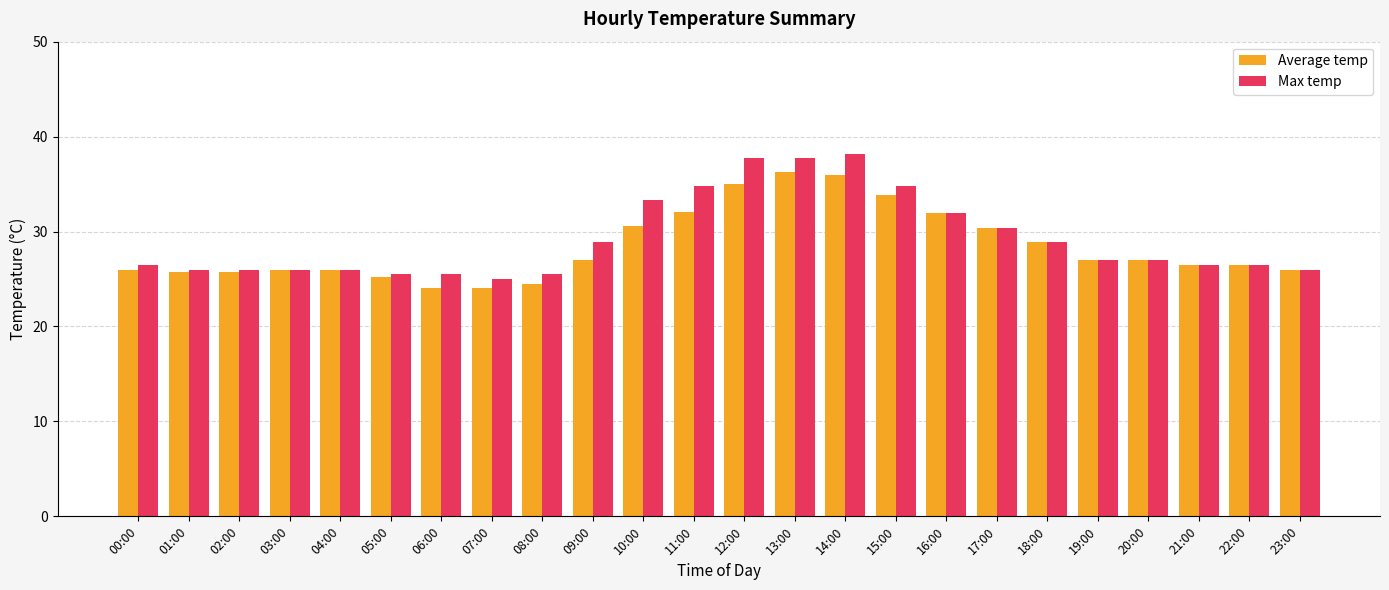

At how many categories does at least one series exceed 28?

10